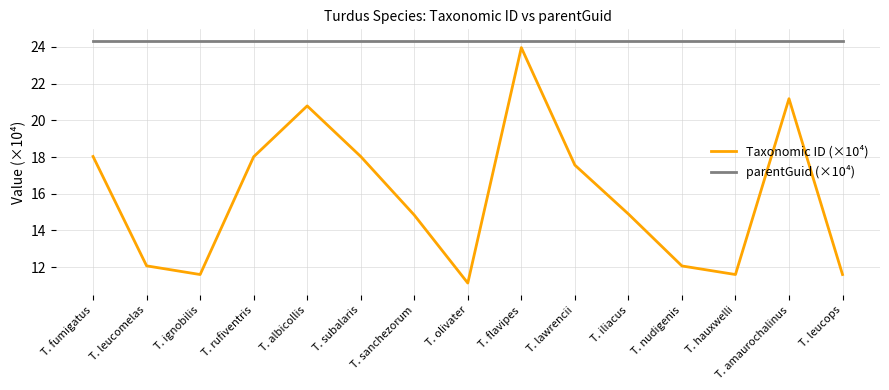

Reading left to right, list all the values displayed in this chart.

Taxonomic ID (×10⁴): 18.0	12.1	11.6	18.0	20.8	18.0	14.8	11.1	24.0	17.6	14.9	12.1	11.6	21.2	11.6
parentGuid (×10⁴): 24.3	24.3	24.3	24.3	24.3	24.3	24.3	24.3	24.3	24.3	24.3	24.3	24.3	24.3	24.3